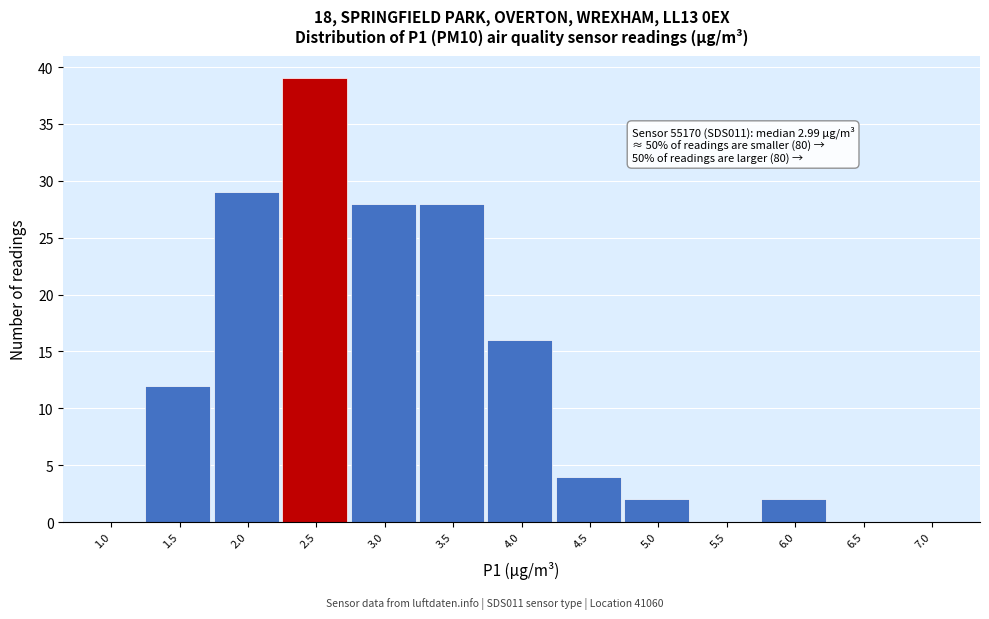

Reading right to left, list all the values displayed in this chart.

7.0=0	6.5=0	6.0=2	5.5=0	5.0=2	4.5=4	4.0=16	3.5=28	3.0=28	2.5=39	2.0=29	1.5=12	1.0=0